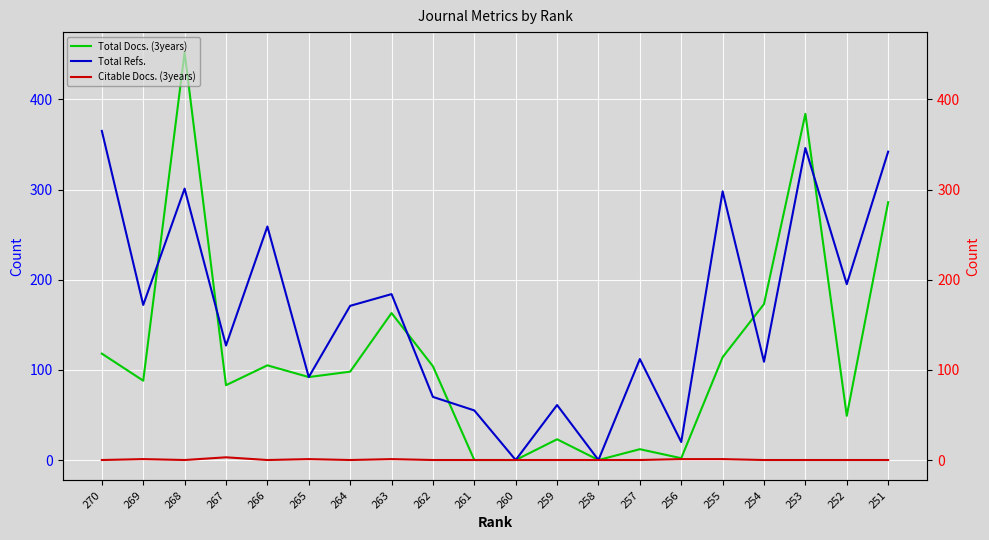

How many data points in Total Docs. (3years) are above 98?

9